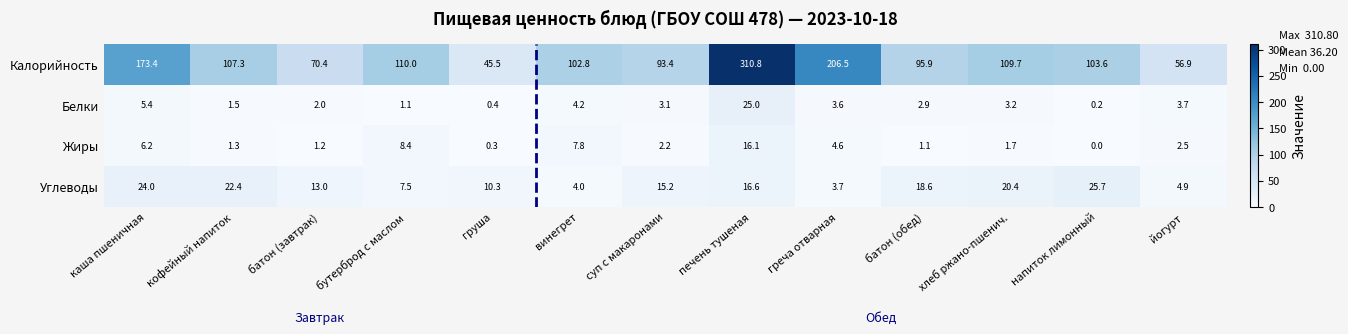

What is the difference between the Калорийность values at батон (обед) and напиток лимонный?

7.7